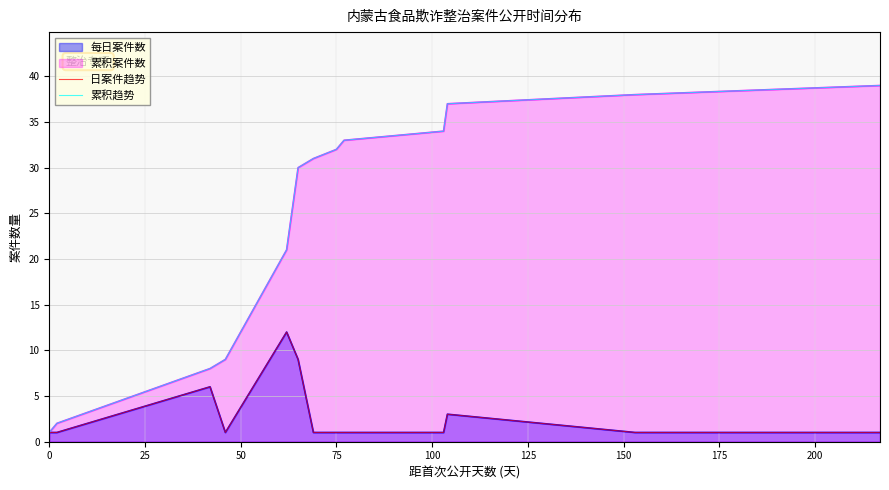

How many lines are shown in the chart?

2